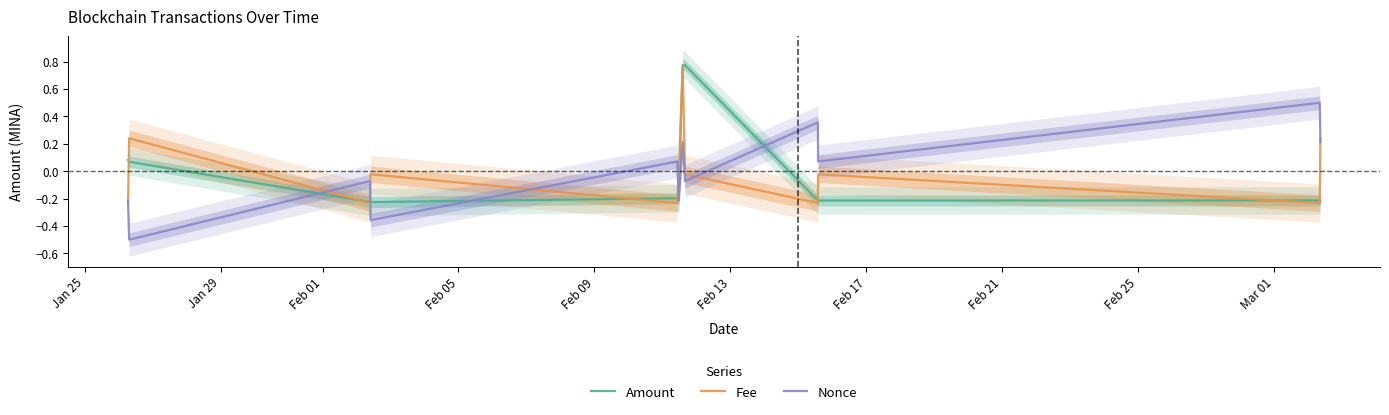

Which series changed the most between Jan 25 and Jan 29?

Fee